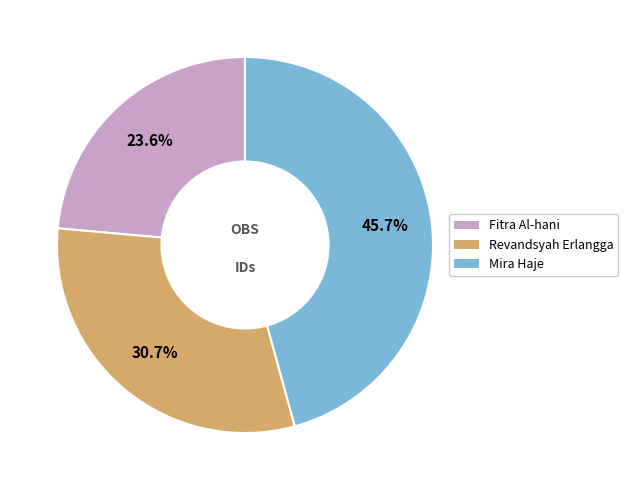

How much of the chart is everything except Fitra Al-hani?

76.4%